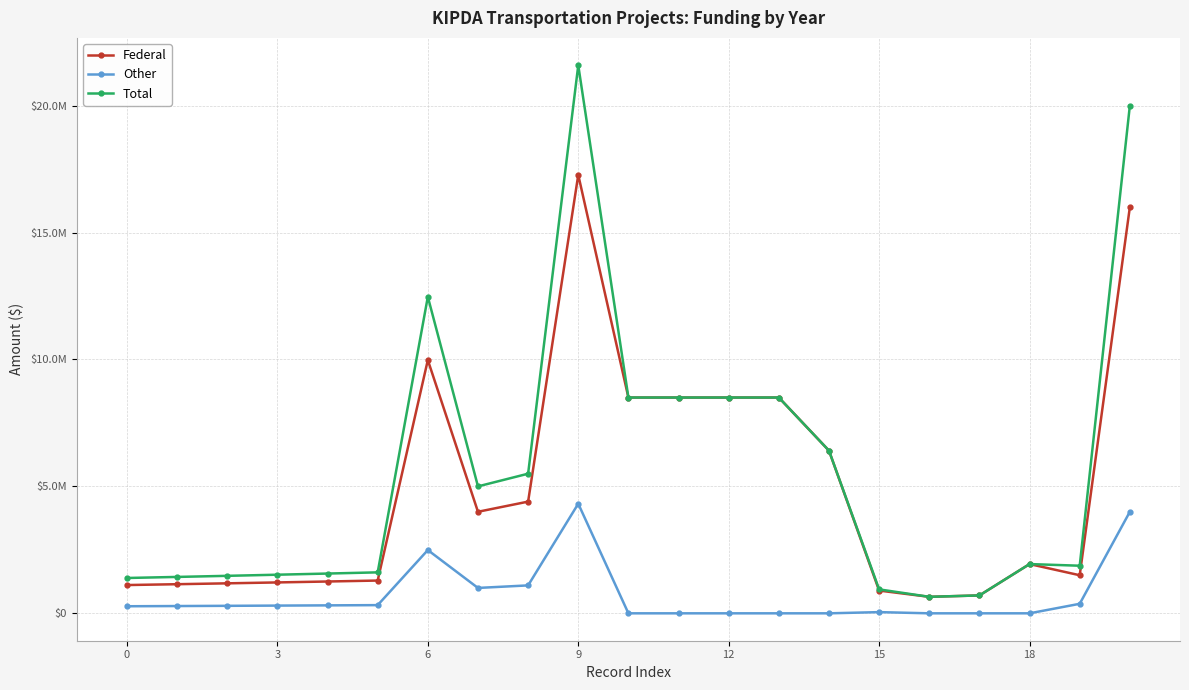

Is this an area chart (filled region under the line)?

No